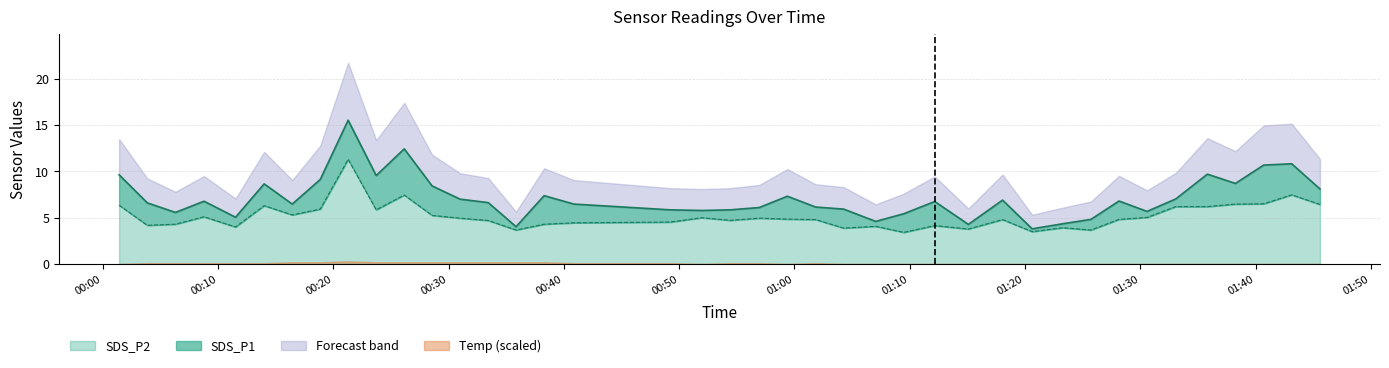

What is the label of the 20th point from the left?

2022/08/23 00:54:26